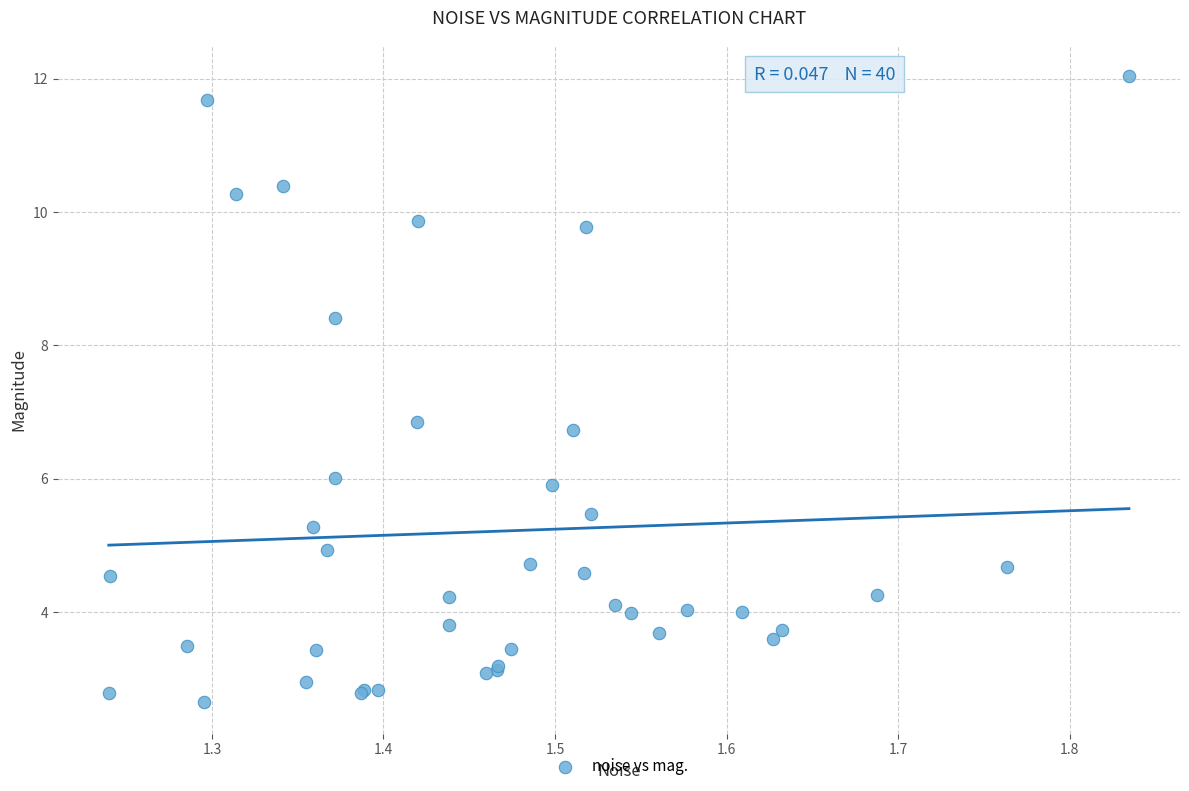

What Y value in the scatter plot is closest to 7?

6.8